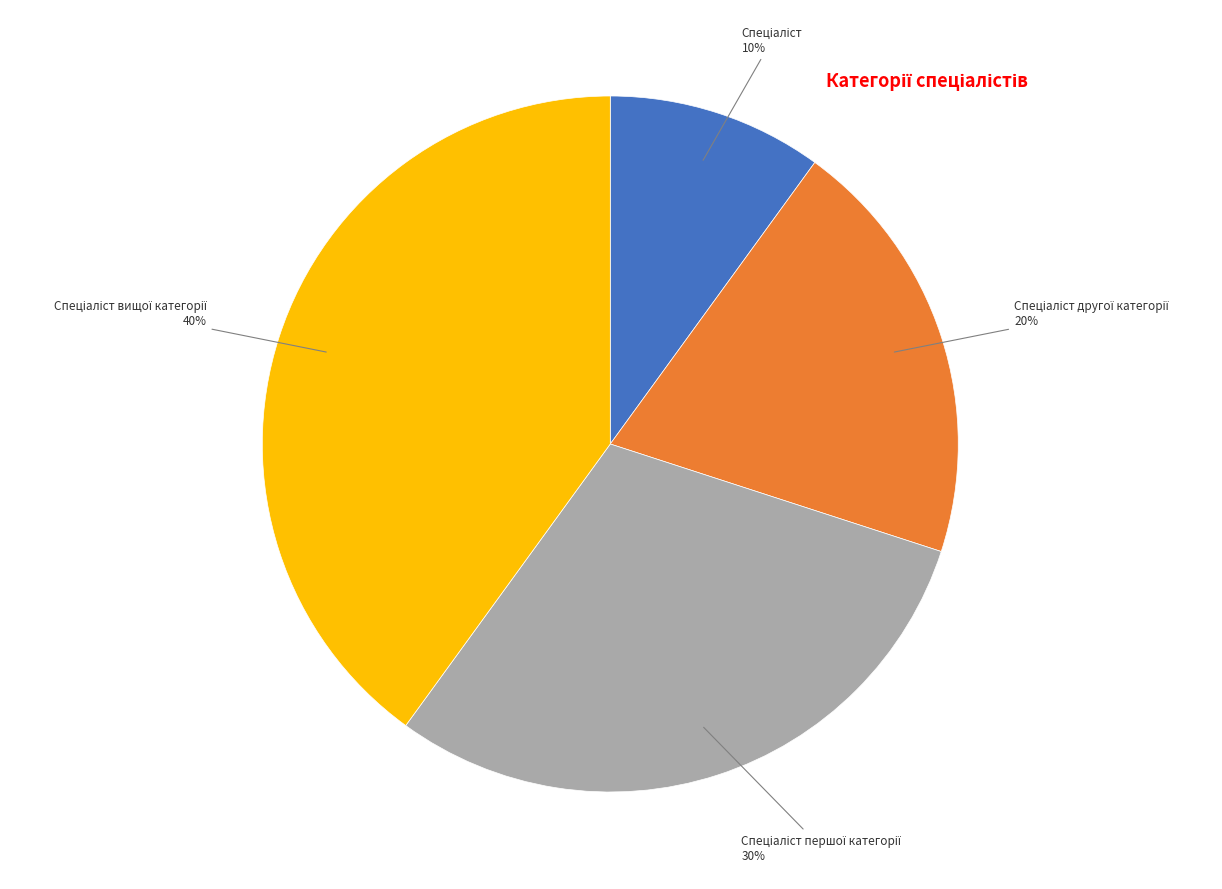

Is there any slice that represents more than half of the pie?

No